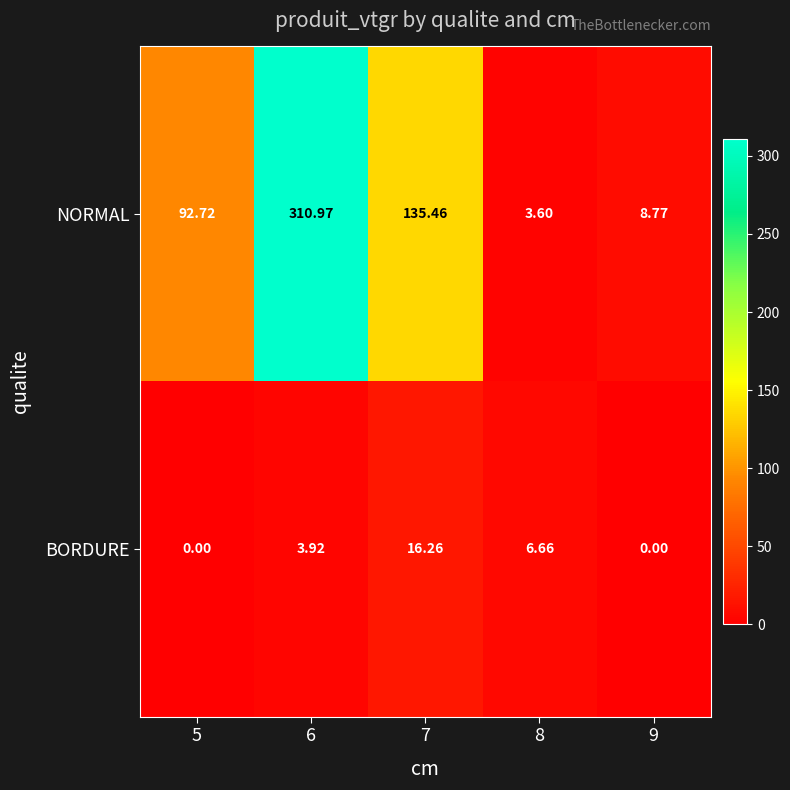

Which series changed the most between 6 and 9?

NORMAL